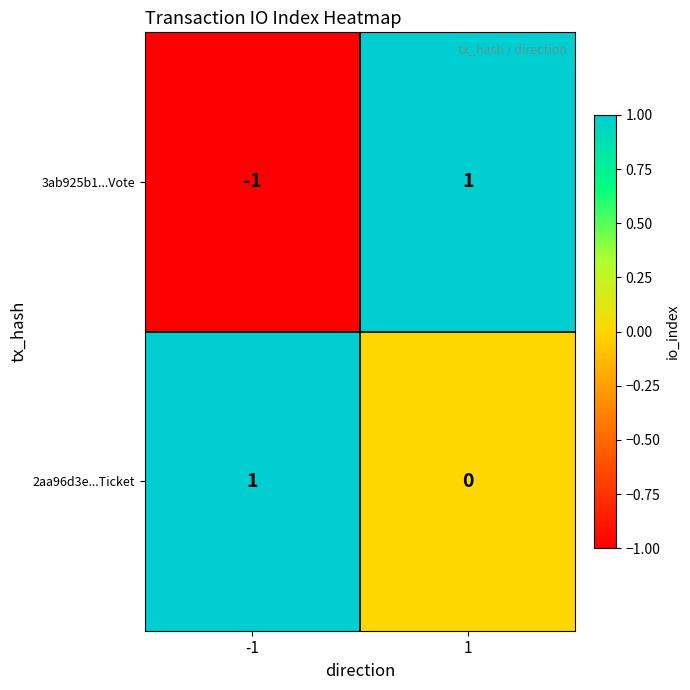

What is the total value across all series at 1?

1